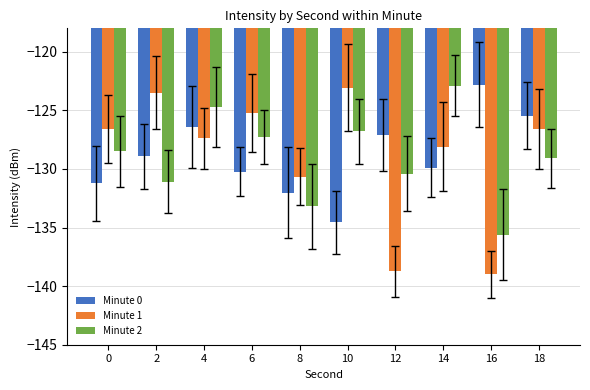

What is the spread (max minus min) of values at 4?

2.7